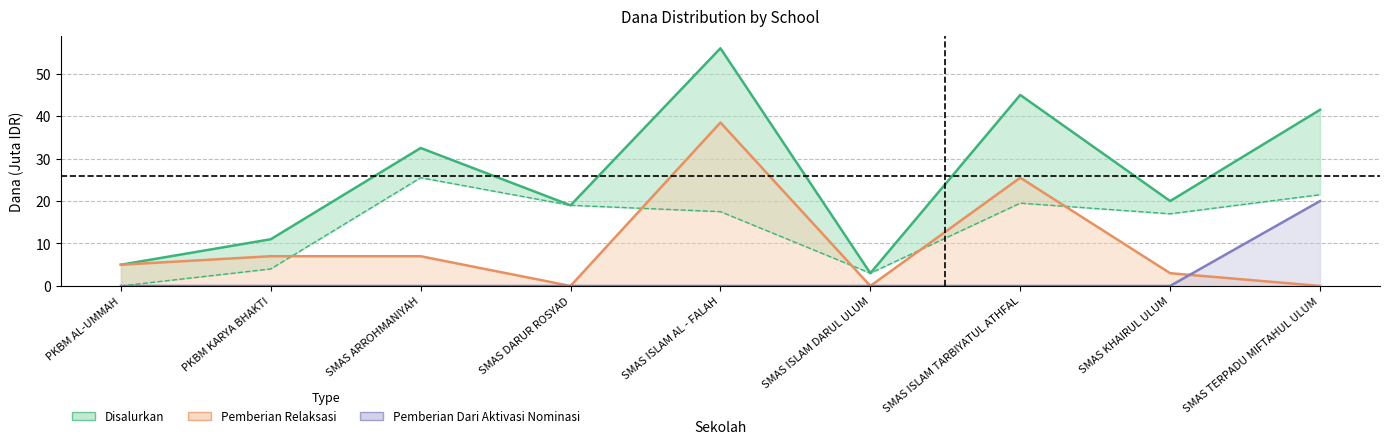

Reading left to right, extract all data points from this chart.

Disalurkan: 5.0	11.0	32.5	19.0	56.0	3.0	45.0	20.0	41.5
Pemberian: 0.0	4.0	25.5	19.0	17.5	3.0	19.5	17.0	21.5
Pemberian Dari Aktivasi Nominasi: 0.0	0.0	0.0	0.0	0.0	0.0	0.0	0.0	20.0
Pemberian Relaksasi: 5.0	7.0	7.0	0.0	38.5	0.0	25.5	3.0	0.0